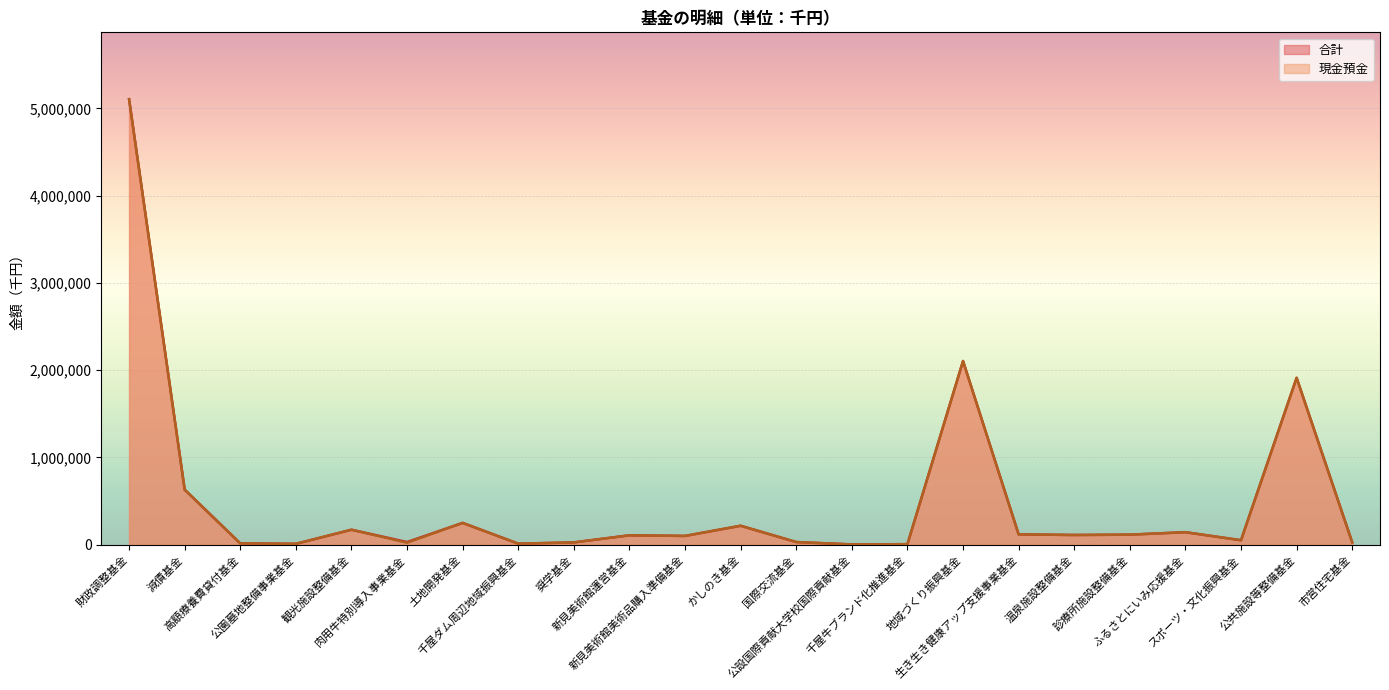

At which category is the sum across all series the highest?

財政調整基金